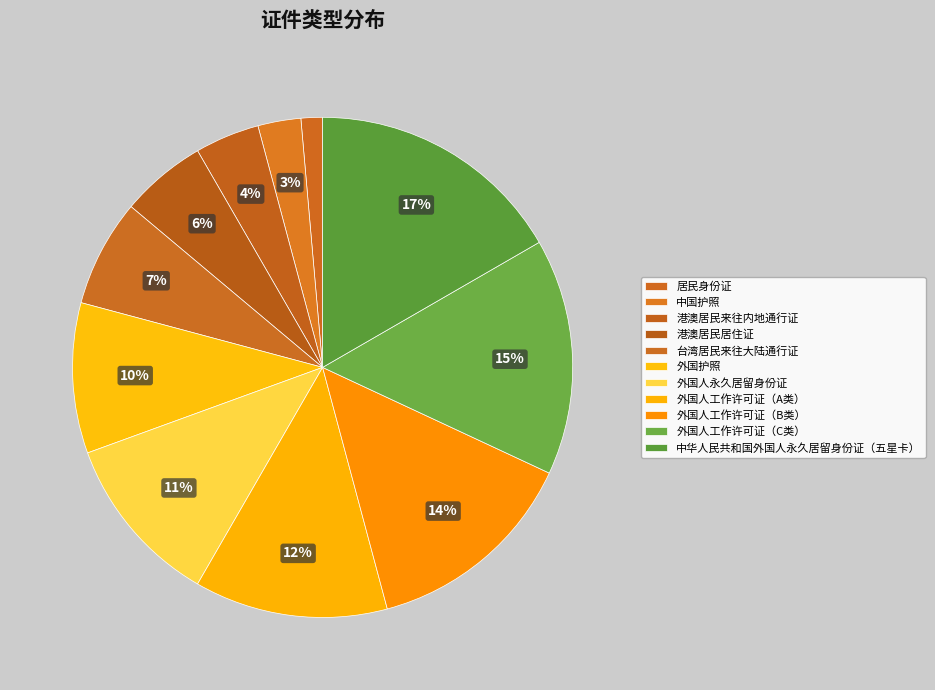

Which slice is the smallest?

居民身份证